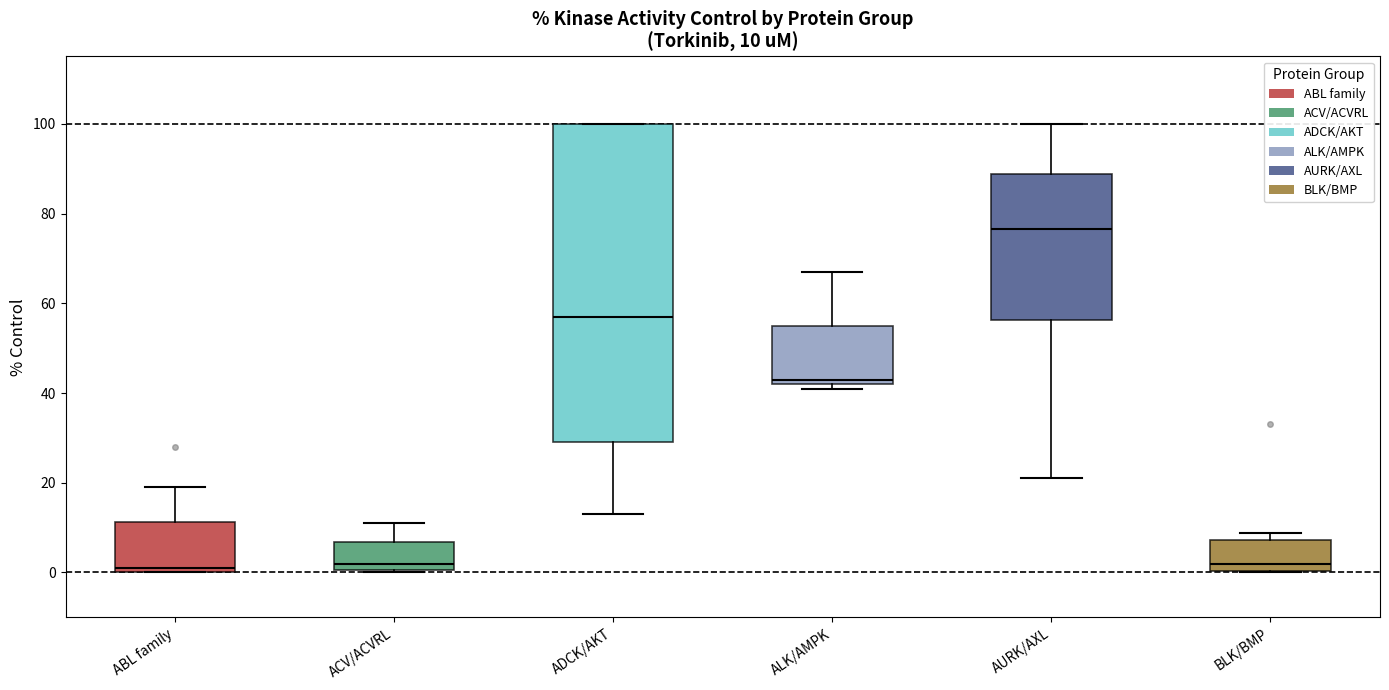

Which box's median line is the highest?

AURK/AXL